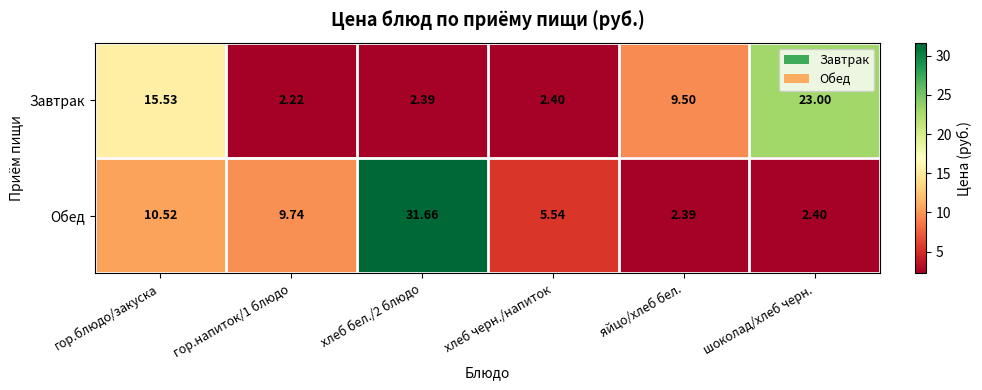

Which series has the widest spread of values?

Обед